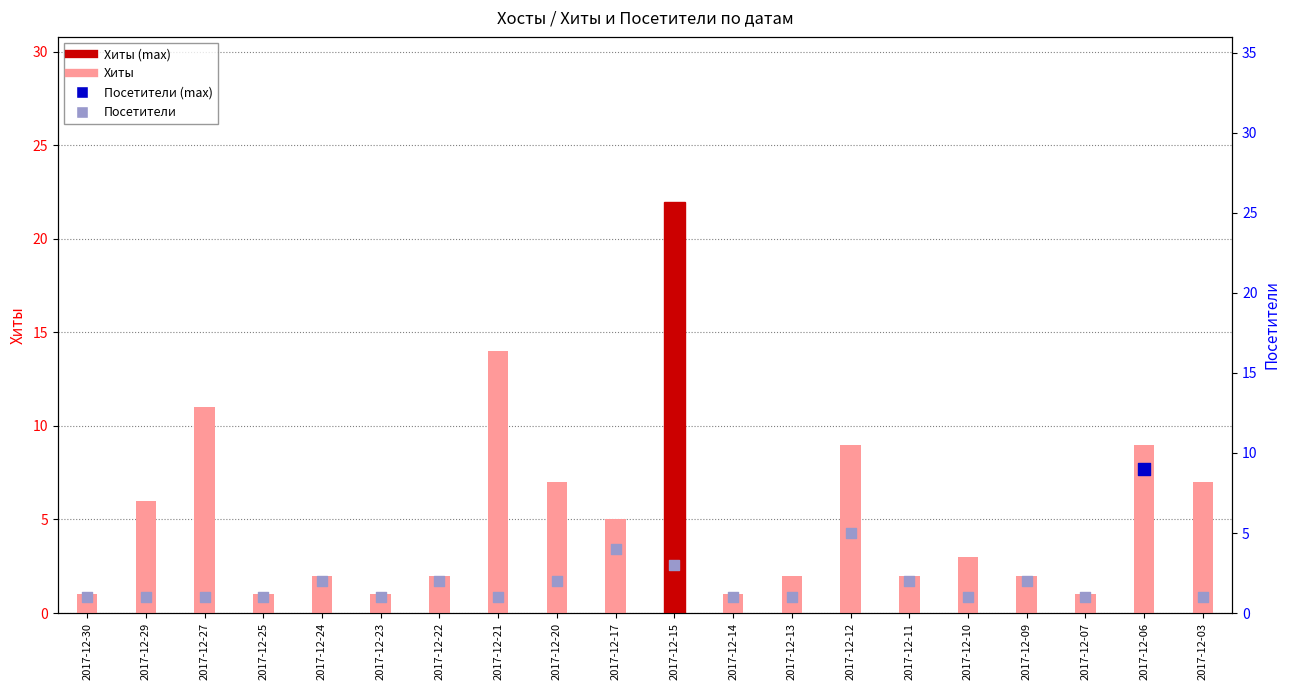

Which series has the largest total across all categories?

Хиты